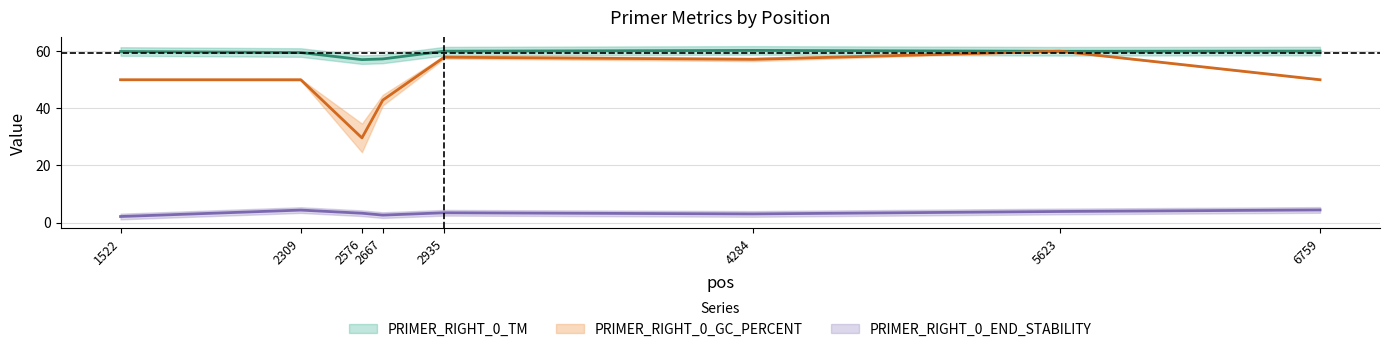

Reading right to left, extract all data points from this chart.

PRIMER_RIGHT_0_TM: 60.0	60.0	60.3	60.0	57.3	57.0	59.5	59.9
PRIMER_RIGHT_0_GC_PERCENT: 50.0	60.0	57.1	57.9	42.9	29.6	50.0	50.0
PRIMER_RIGHT_0_END_STABILITY: 4.4	3.9	3.0	3.4	2.6	3.2	4.3	2.1